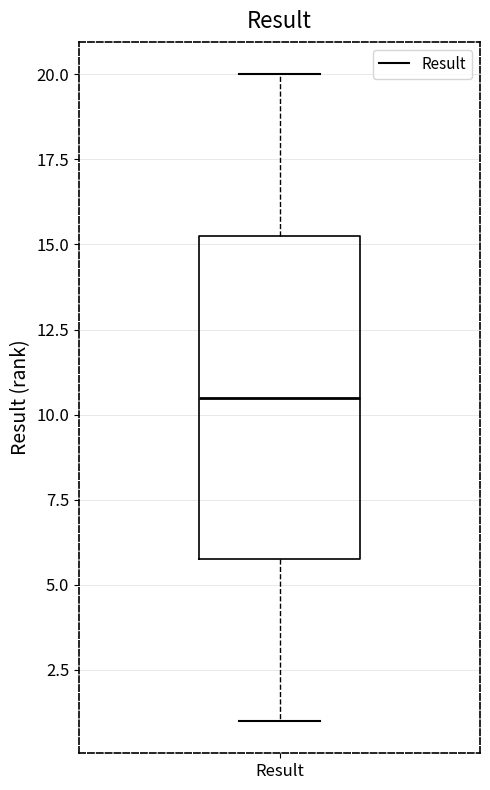

Read this box plot against the y-axis: the position of the median line, the range covered by the box, and the ends of both whiskers. The values are not printed on the chart, so give them approximately, as read against the axis.

median 10.5, box 6.0 to 15.5, whiskers 1.0 to 20.0